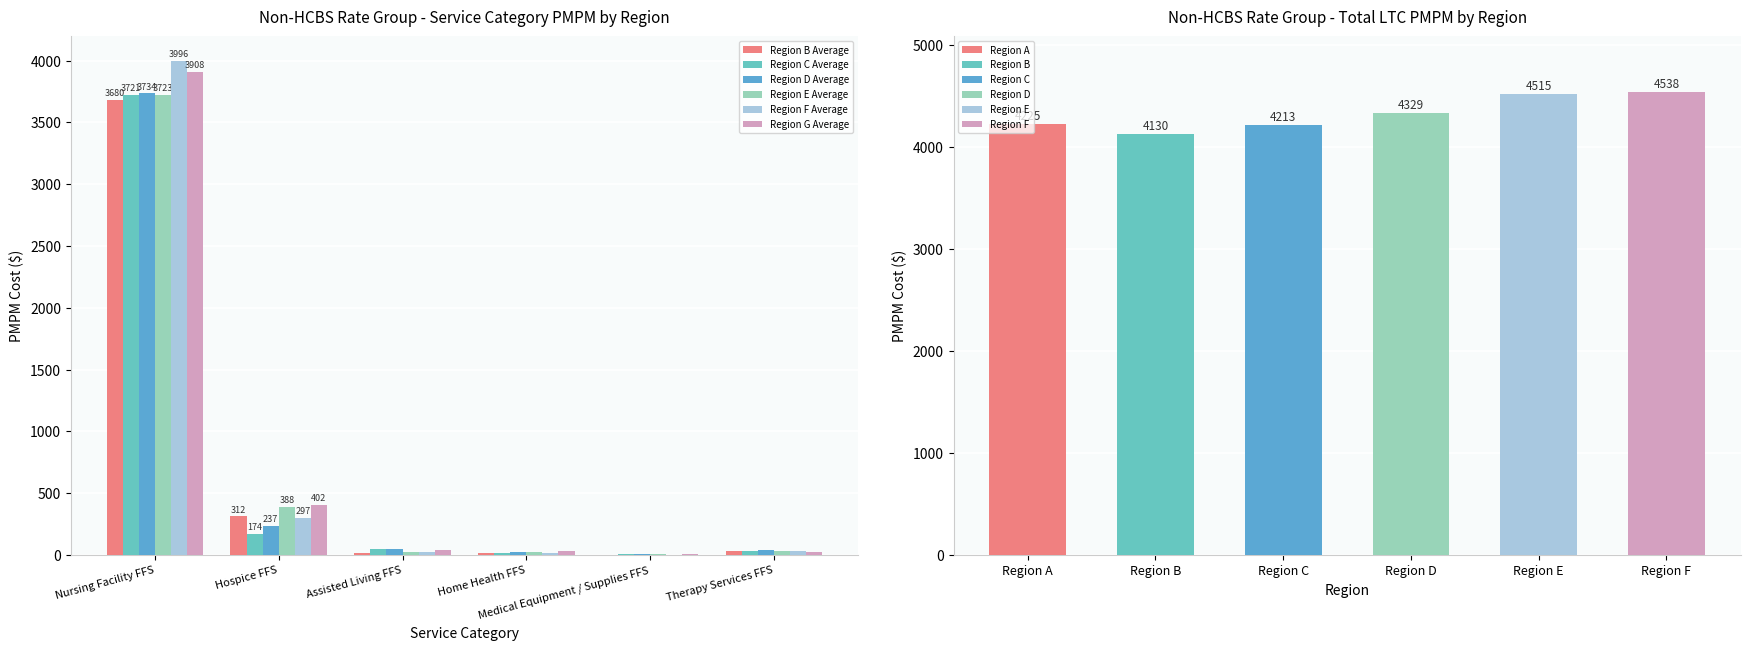

How many data points in Region G Average are above 37?

3